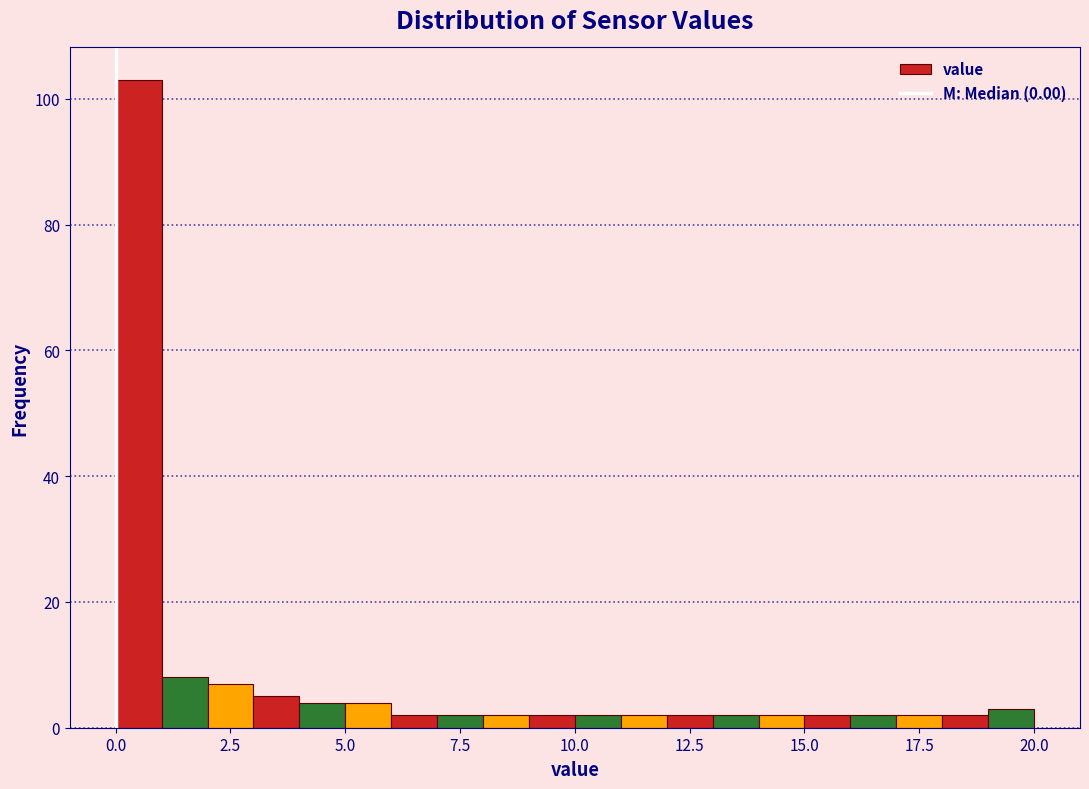

Read against the x-axis, roughly where is the centre of the tallest bar?

0.5